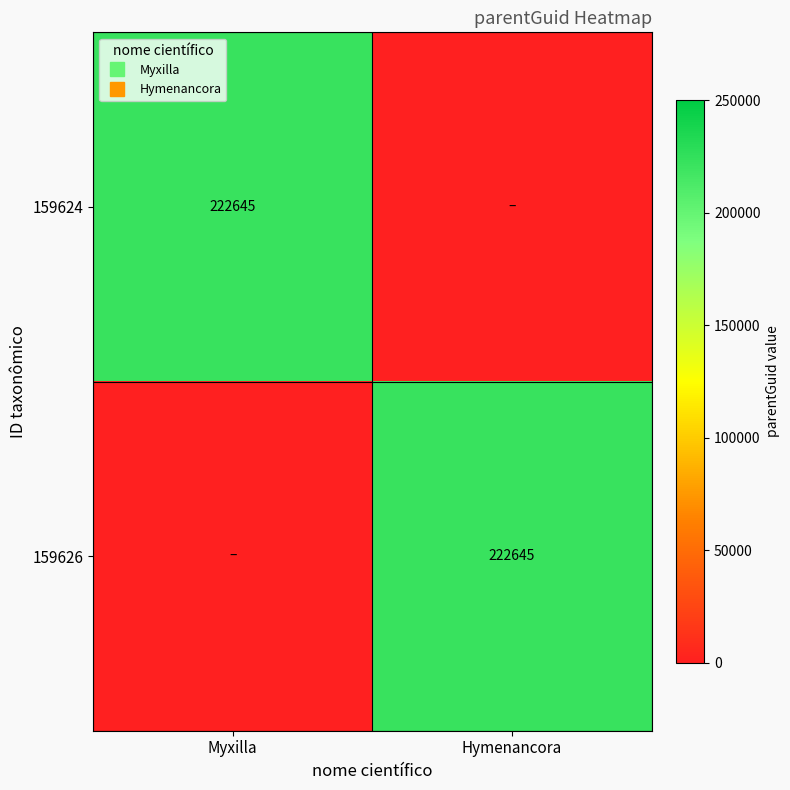

Where is 159626 nearest to the value 111322?

Myxilla